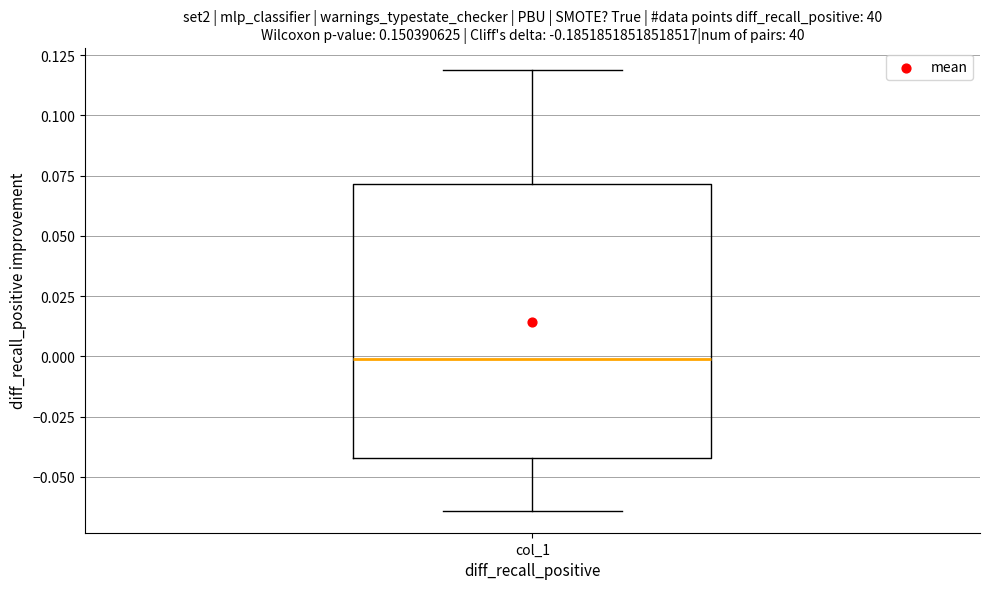

Where does the lower whisker of the box for col_1 end on the y-axis? The values are not printed on the chart, so give them approximately, as read against the axis.

-0.065